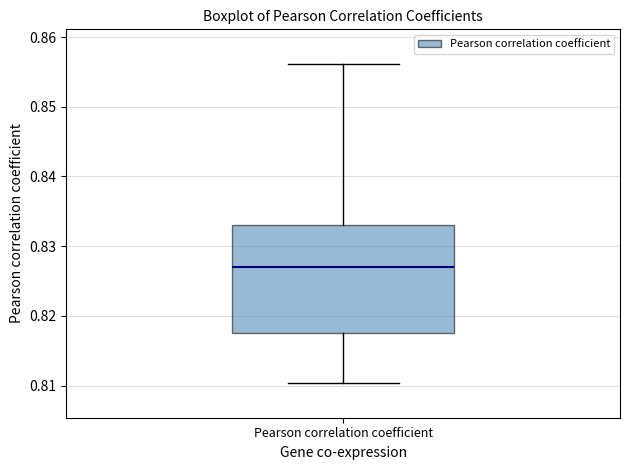

Transcribe this box plot: give where the median line is, the range the box spans, and where the two whiskers end, as read against the y-axis. The values are not printed on the chart, so give them approximately, as read against the axis.

median 0.827, box 0.818 to 0.833, whiskers 0.810 to 0.856